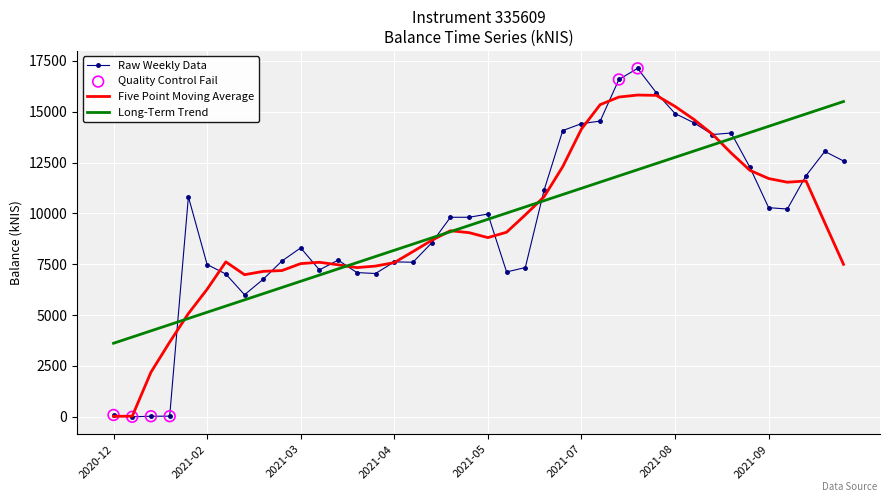

Which series has the largest range (max minus min)?

Raw Weekly Data